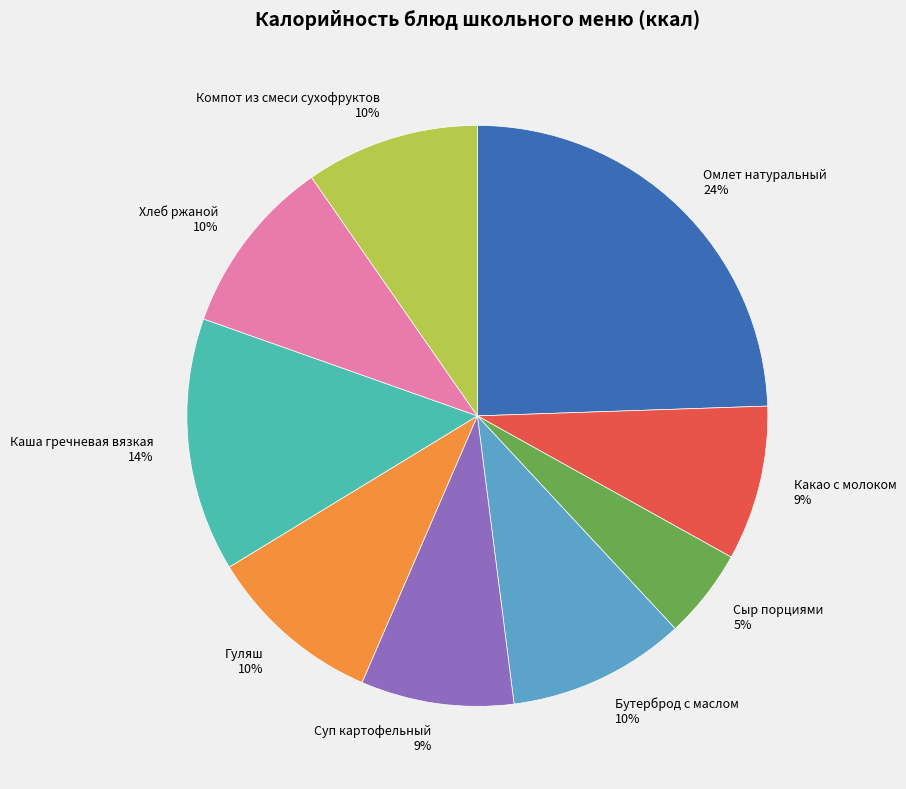

Between Сыр порциями and Компот из смеси сухофруктов, which is larger?

Компот из смеси сухофруктов